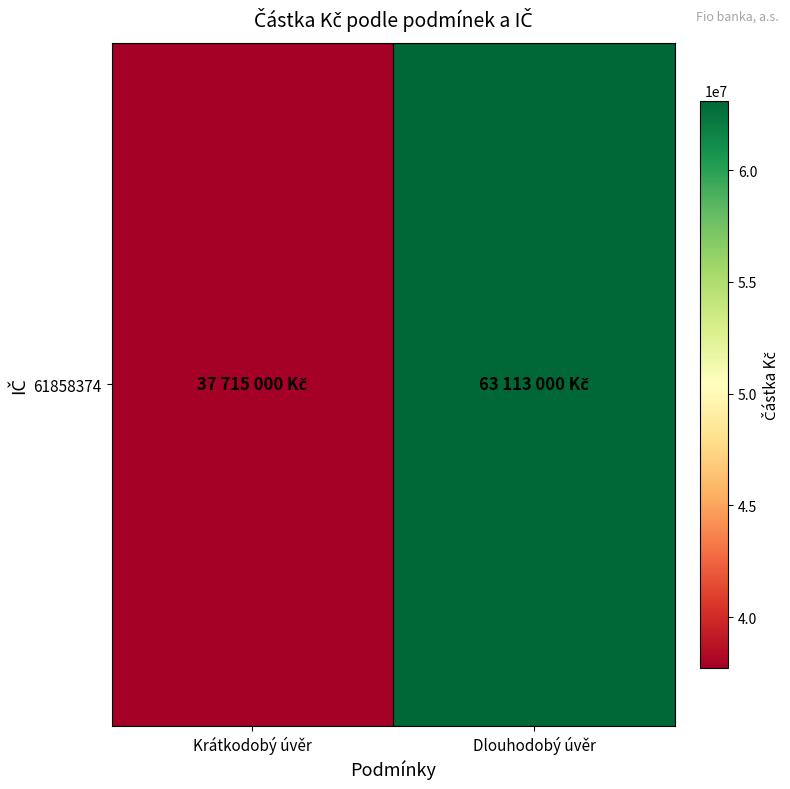

The value at Dlouhodobý úvěr is 63113000. True or false?

True